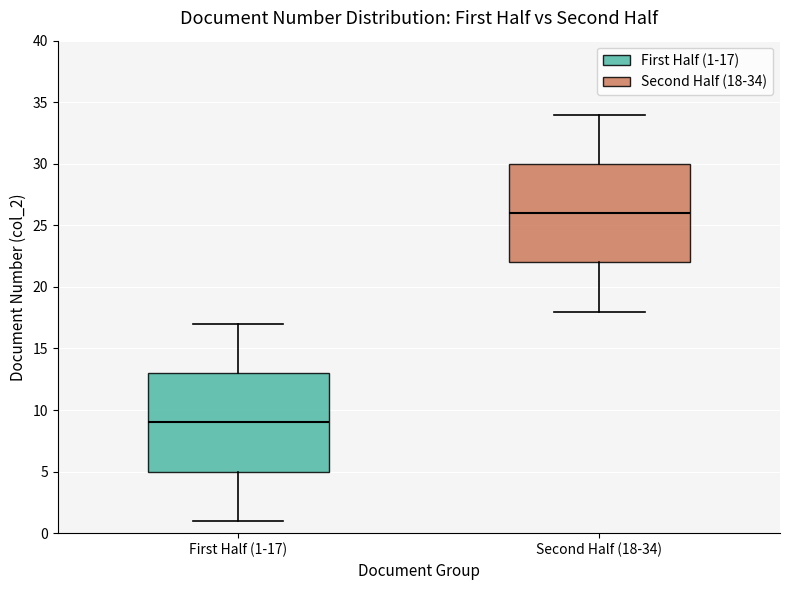

Which box has the lowest median line?

First Half (1-17)